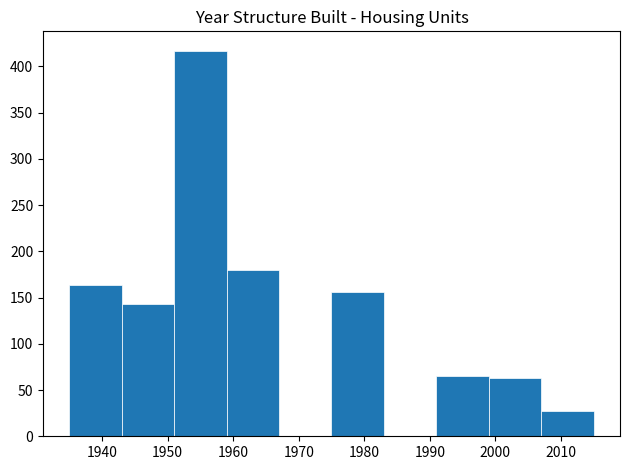

Which range on the x-axis has the tallest bar?

1951 to 1959